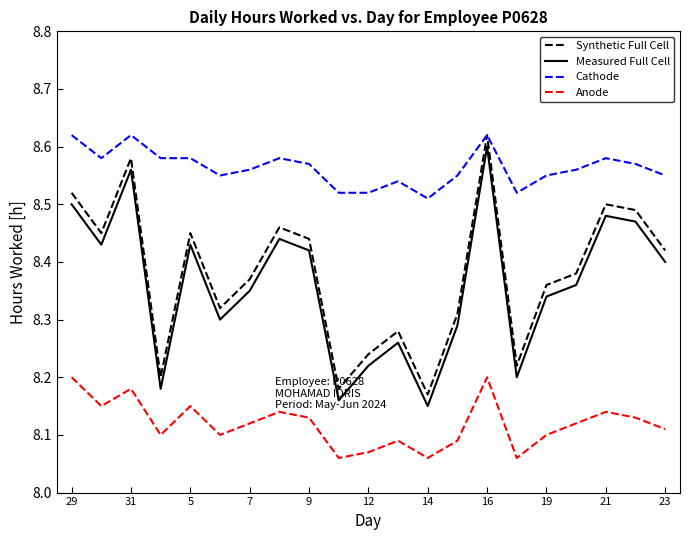

True or false: Cathode and Anode intersect in this chart.

False